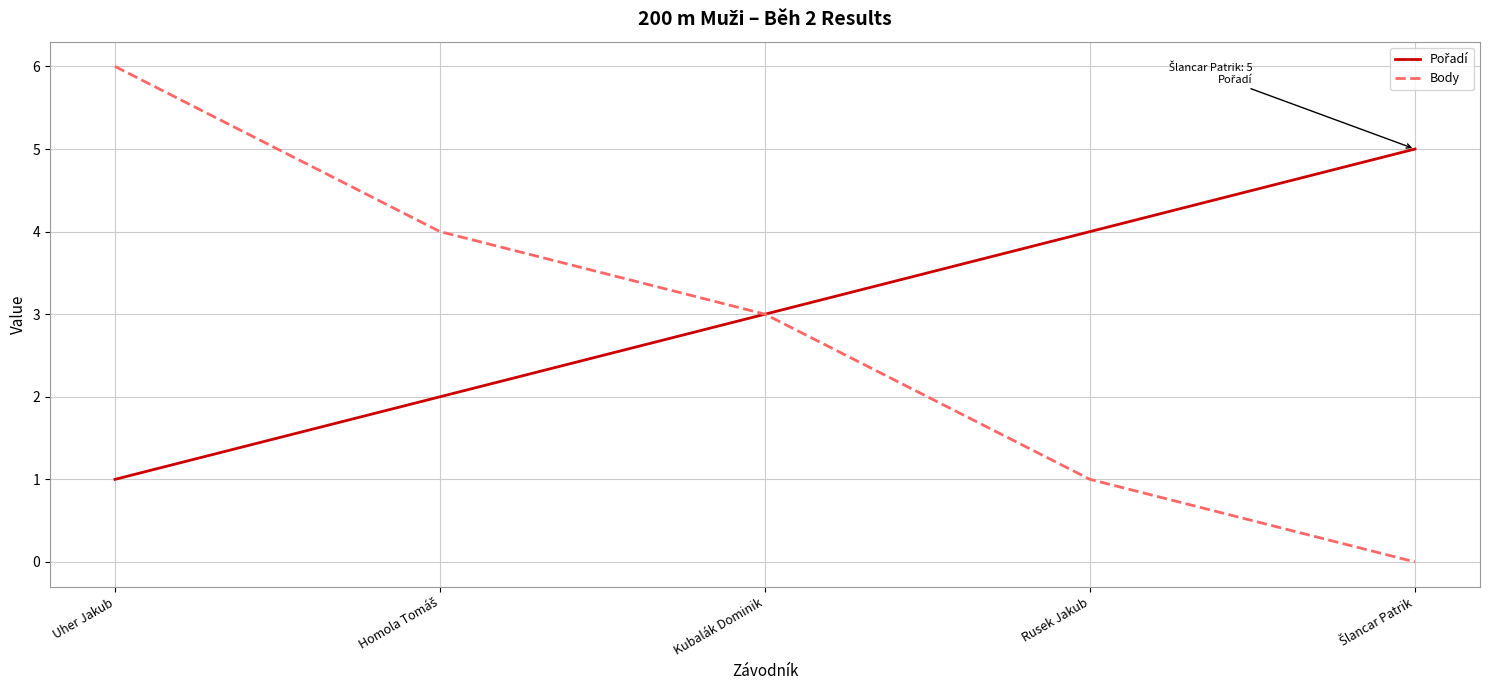

What is the total value across all series at Uher Jakub?

7